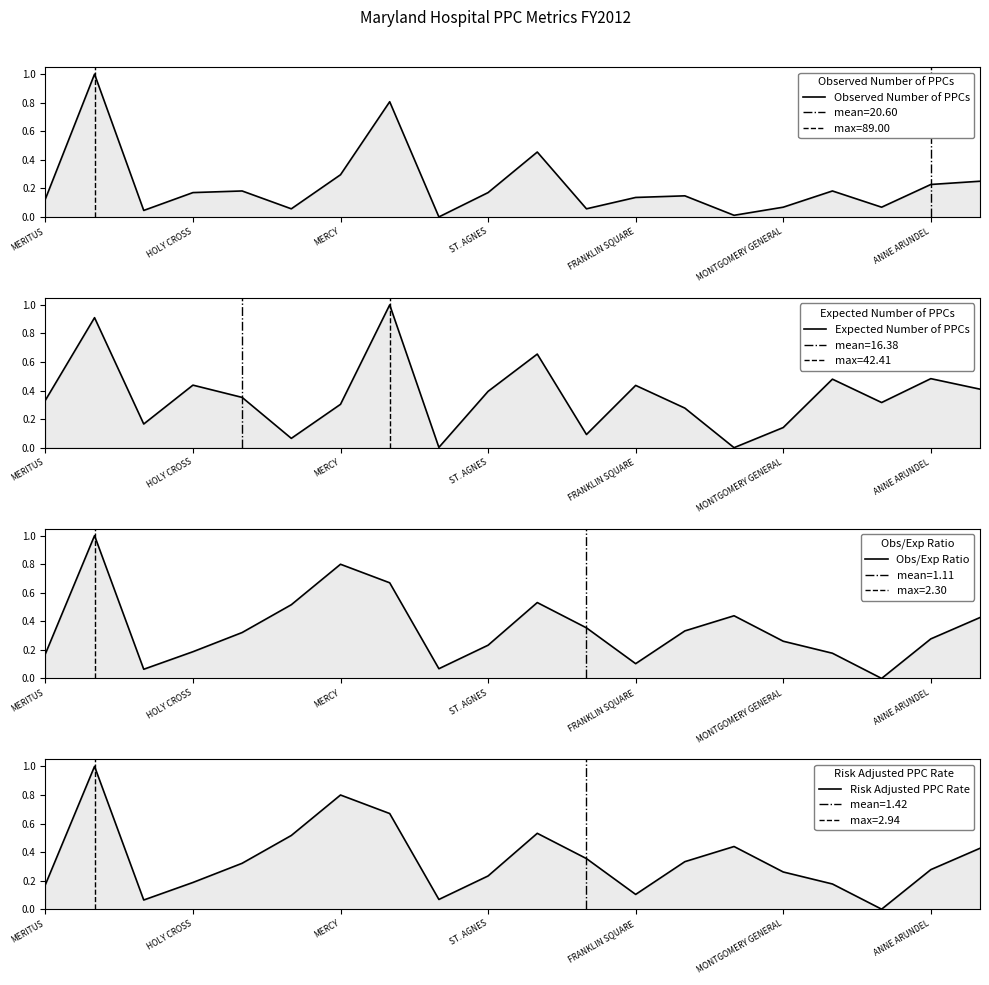

Reading right to left, what are all the values shown in this chart?

Observed Number of PPCs: 0.2	0.2	0.1	0.2	0.1	0.0	0.1	0.1	0.1	0.5	0.2	0.0	0.8	0.3	0.1	0.2	0.2	0.0	1.0	0.1
Expected Number of PPCs: 0.4	0.5	0.3	0.5	0.1	0.0	0.3	0.4	0.1	0.7	0.4	0.0	1.0	0.3	0.1	0.4	0.4	0.2	0.9	0.3
Obs/Exp Ratio: 0.4	0.3	0.0	0.2	0.3	0.4	0.3	0.1	0.4	0.5	0.2	0.1	0.7	0.8	0.5	0.3	0.2	0.1	1.0	0.2
Risk Adjusted PPC Rate: 0.4	0.3	0.0	0.2	0.3	0.4	0.3	0.1	0.4	0.5	0.2	0.1	0.7	0.8	0.5	0.3	0.2	0.1	1.0	0.2